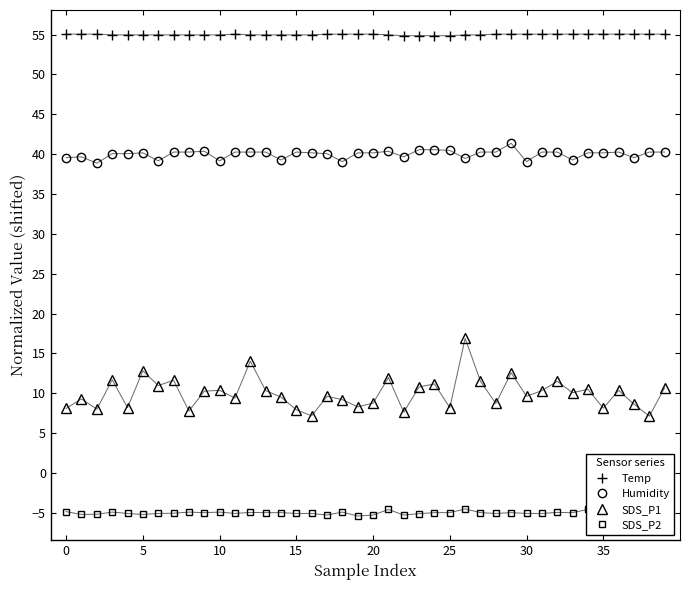

What is the value of the SDS_P2 point at the 16th from the left?

-5.1